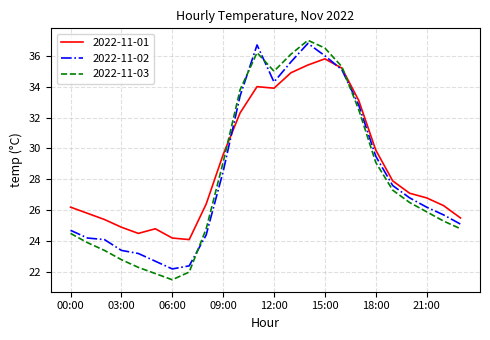

Which series has the widest spread of values?

2022-11-03